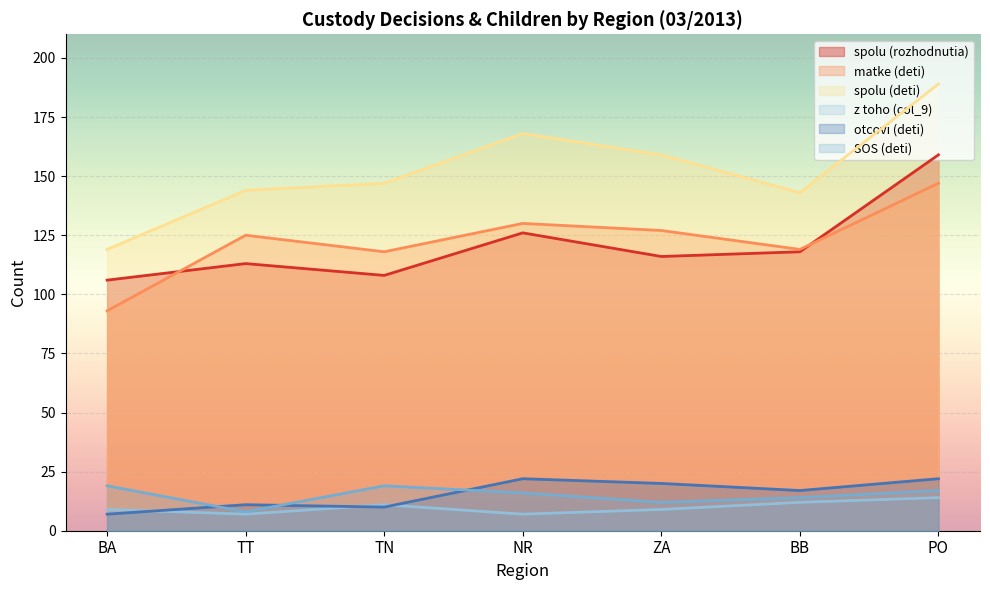

True or false: otcovi (deti) has more than 0 points higher than both neighbors.

True